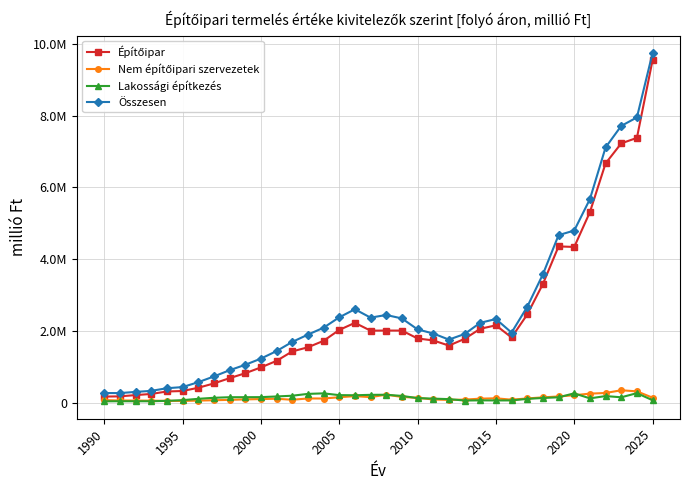

Does the chart have visible grid lines?

Yes